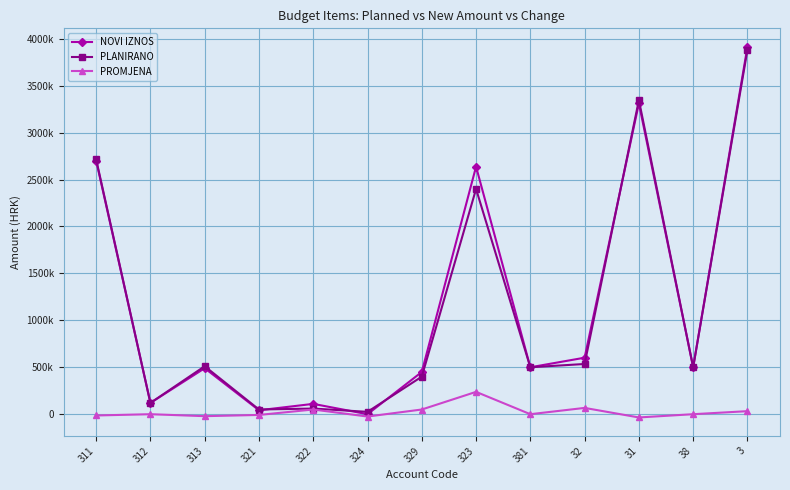

How many interior local peaks does the NOVI IZNOS series have?

4